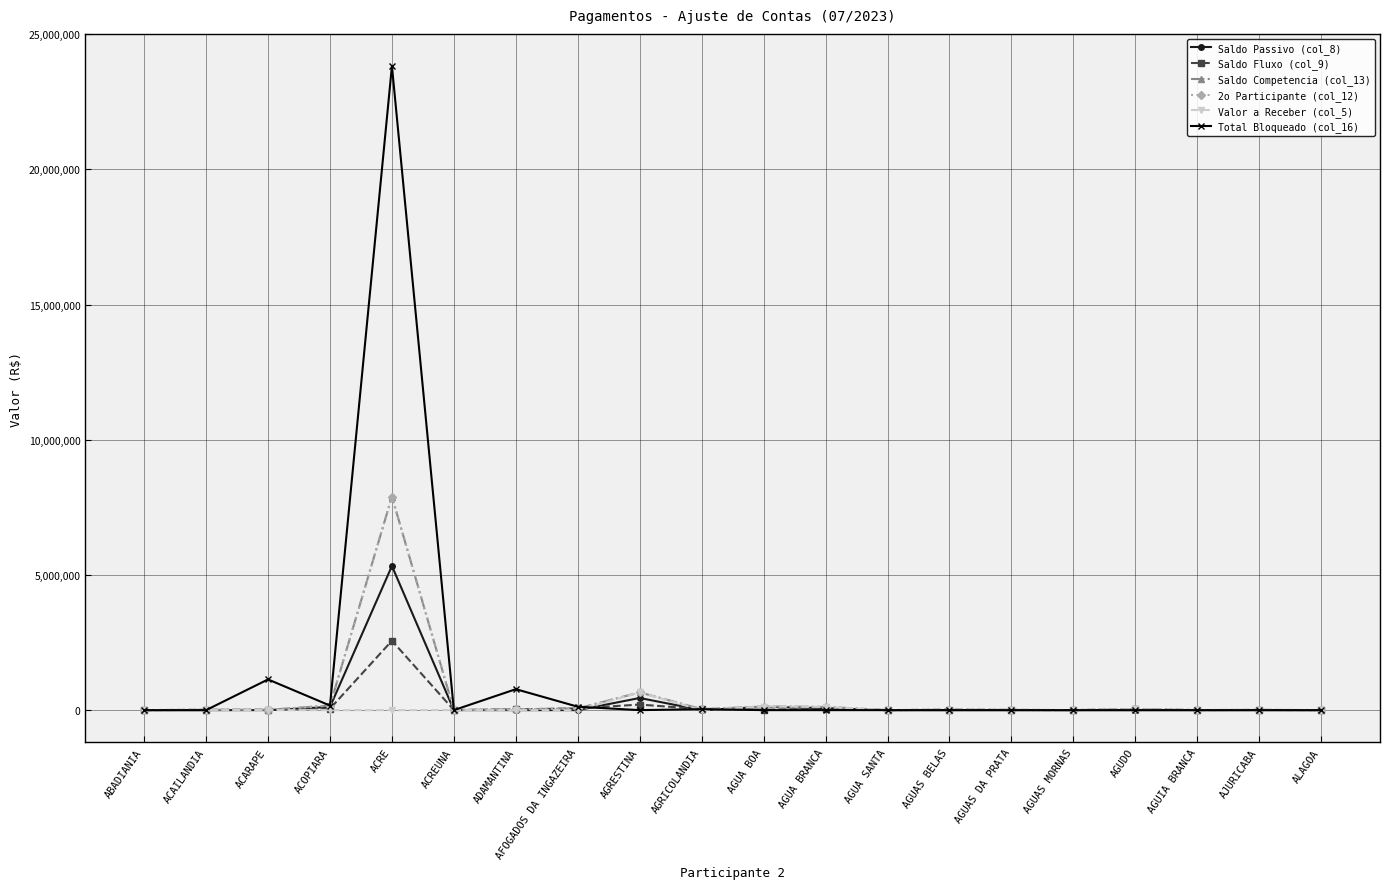

At which category is the sum across all series the highest?

ACRE